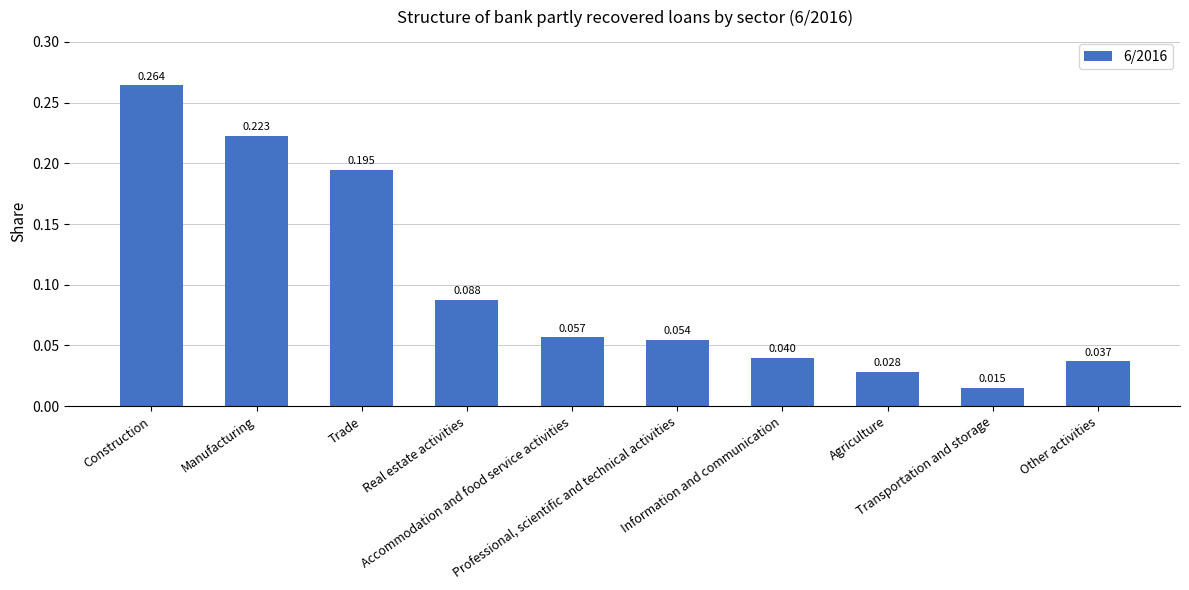

The value at Manufacturing is 0.1. True or false?

False